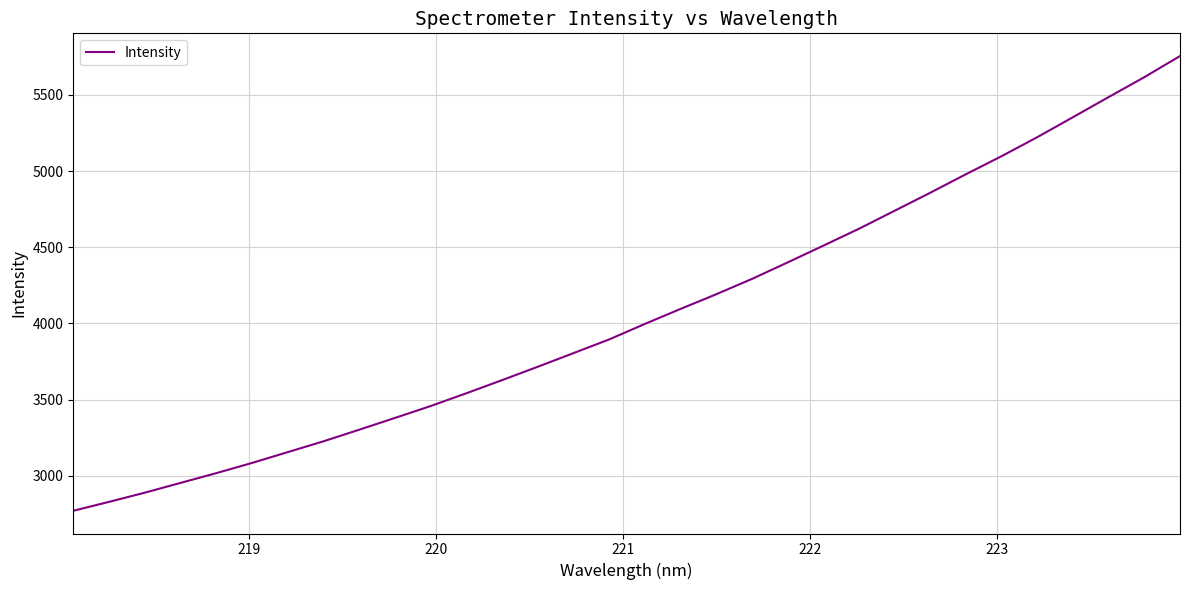

What is the difference between the maximum and minimum values?

2983.4